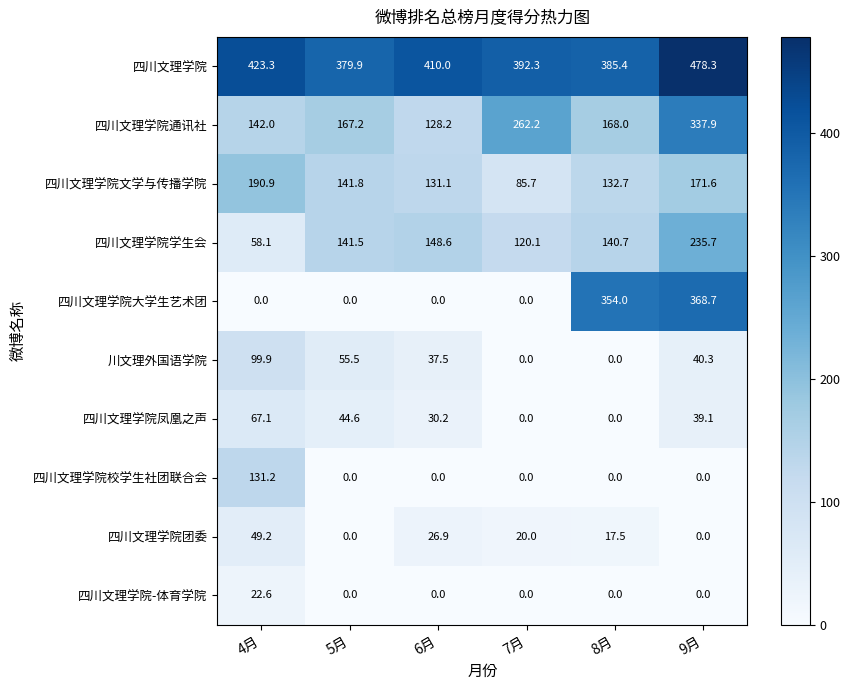

What is the total value across all series at 7月?

880.3